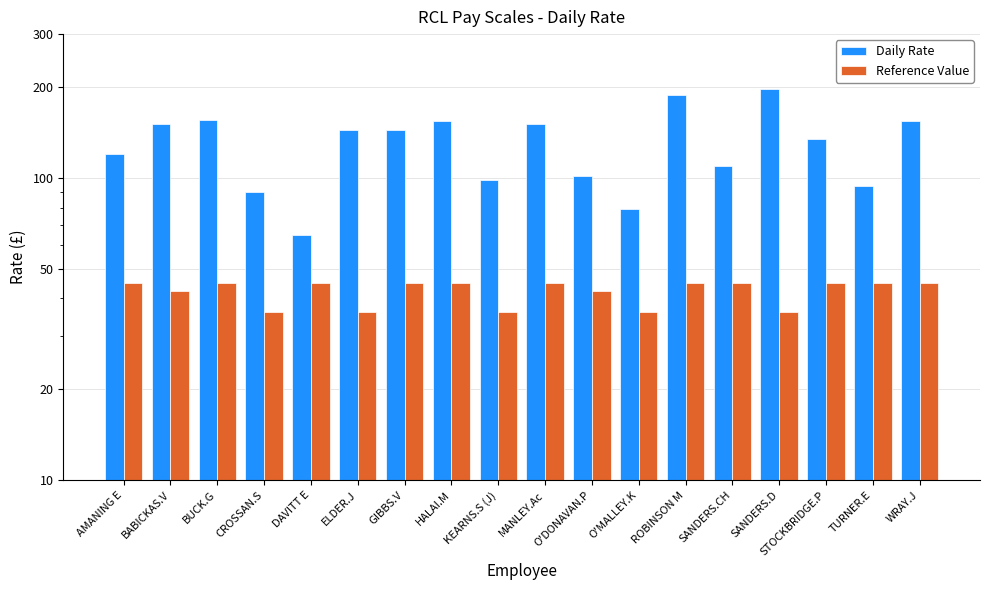

What is the sum of all Reference Value values?

760.0